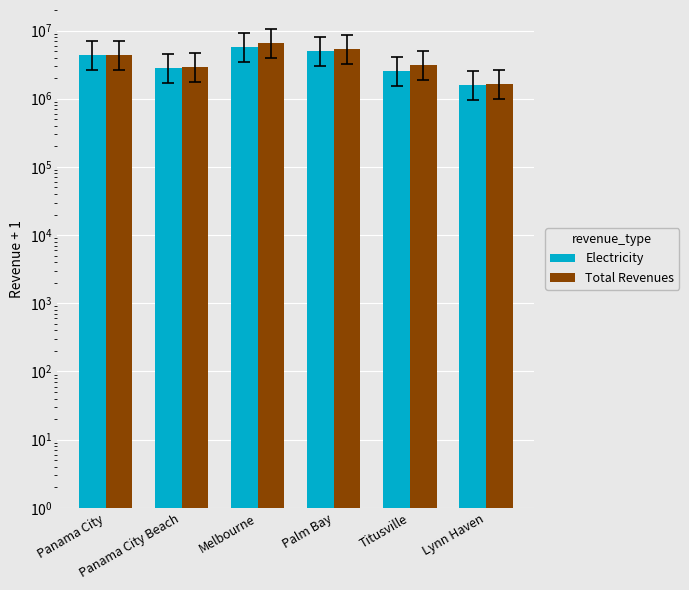

What is the value of the Total Revenues bar at the 5th from the left?

3141034